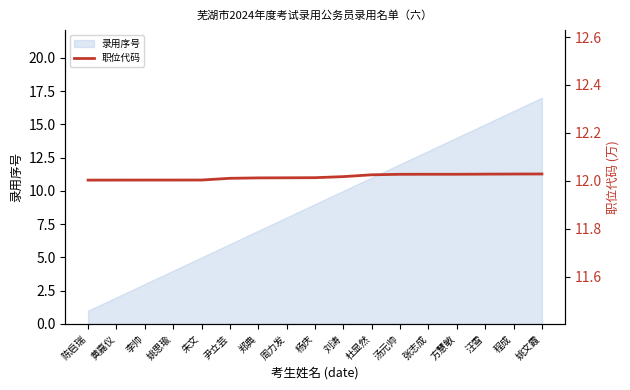

How many data points does each series have?

17